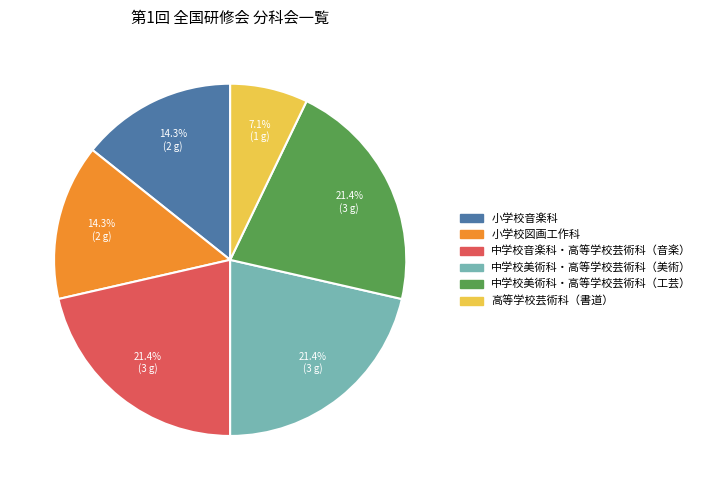

Combined, what portion of the pie is 中学校美術科・高等学校芸術科（美術） and 小学校音楽科?

35.7%